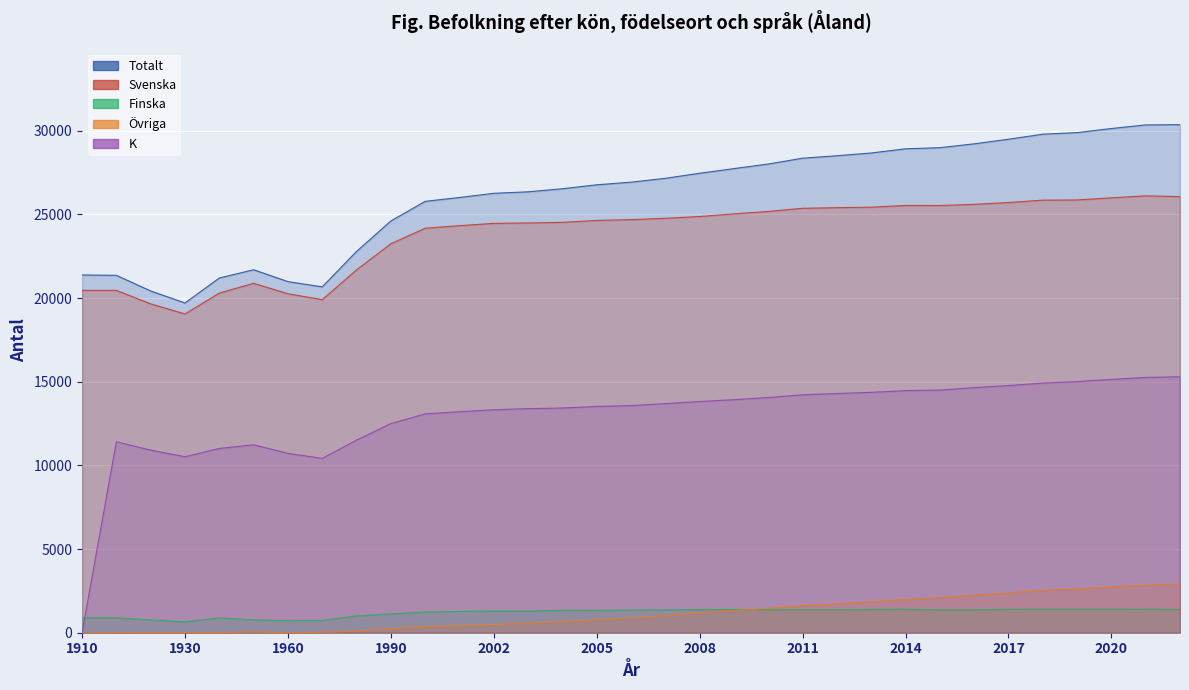

What is the difference between the maximum and second lowest values in the Övriga series?

2902